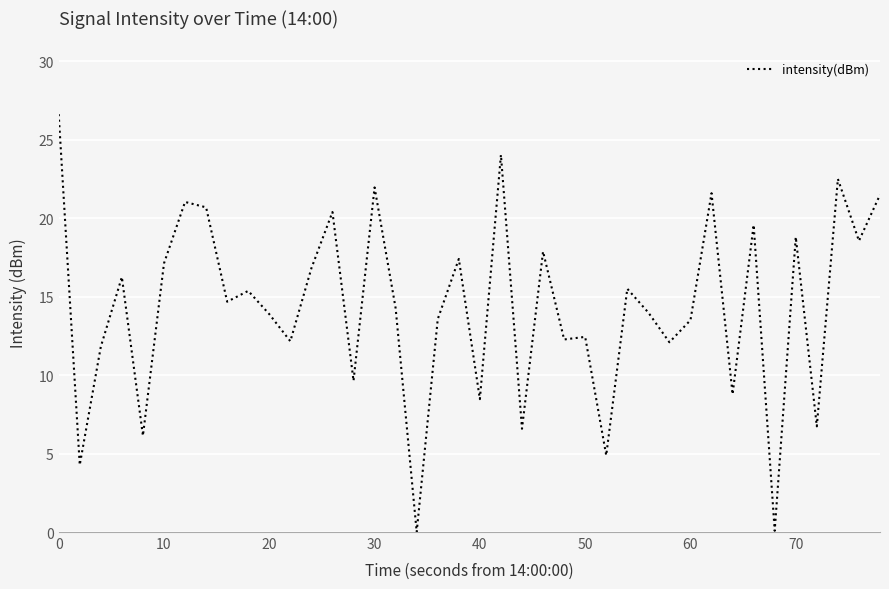

What is the maximum value shown in the chart?

26.6